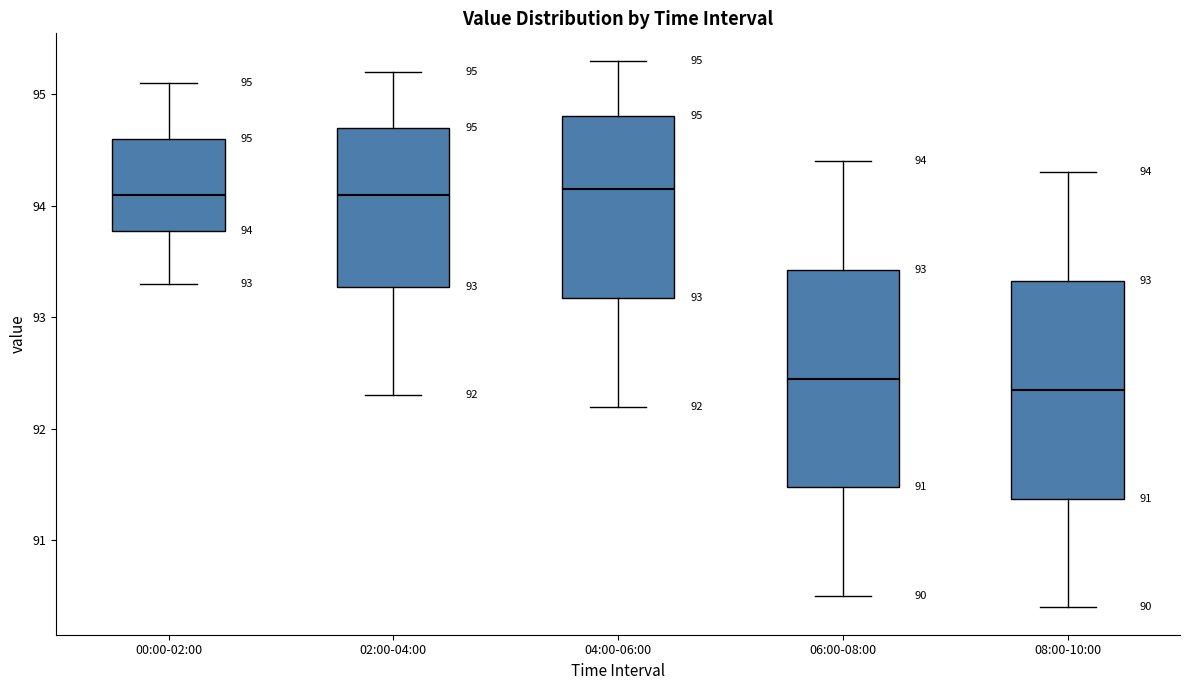

Which box's median line is the lowest?

08:00-10:00